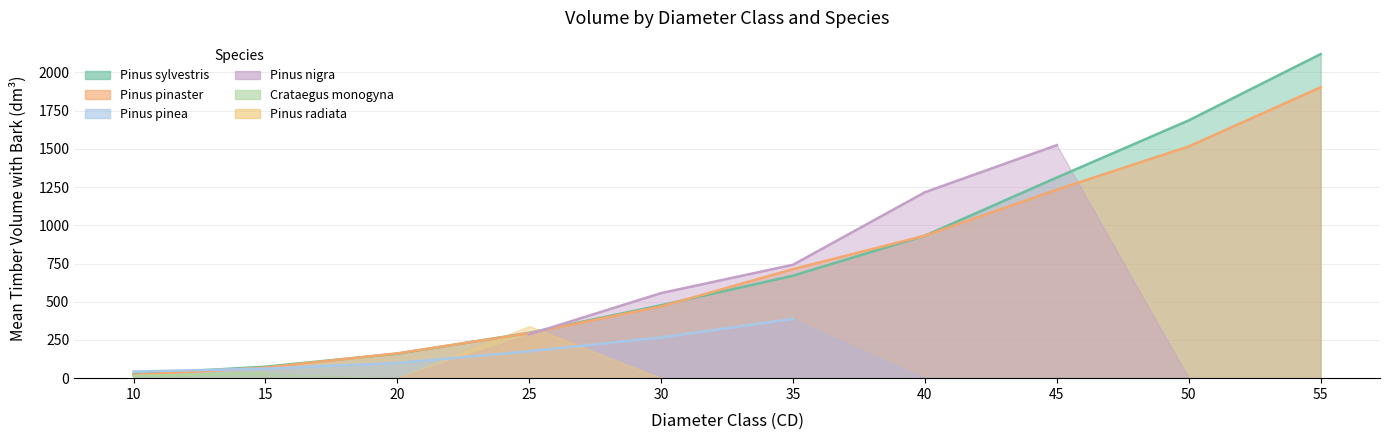

How many values in the Pinus radiata series exceed 0?

1